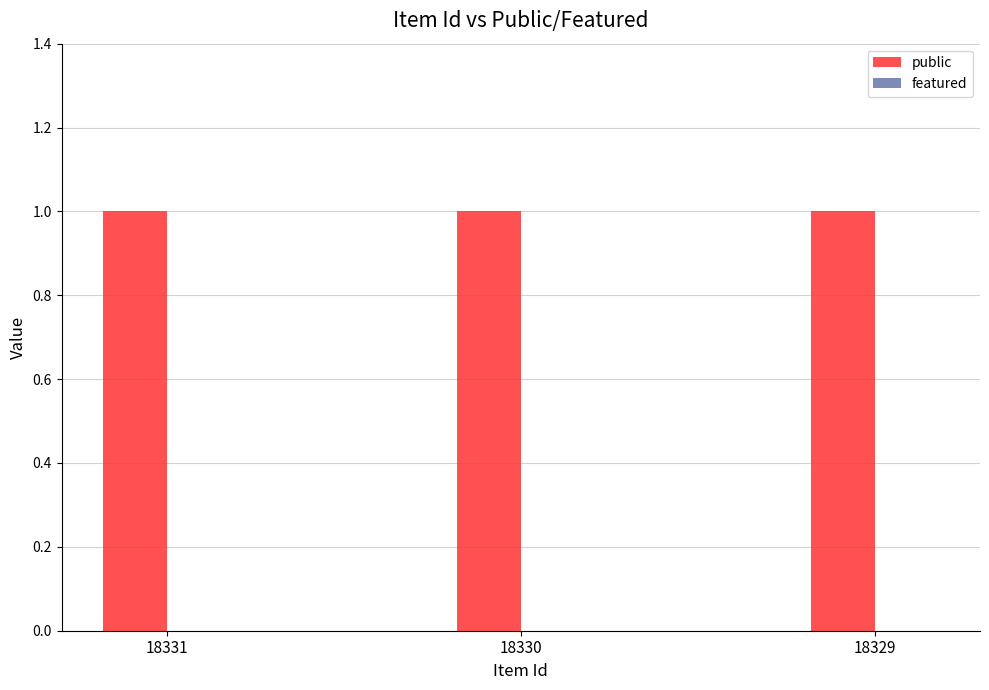

Which category has the lowest value across all series?

18331